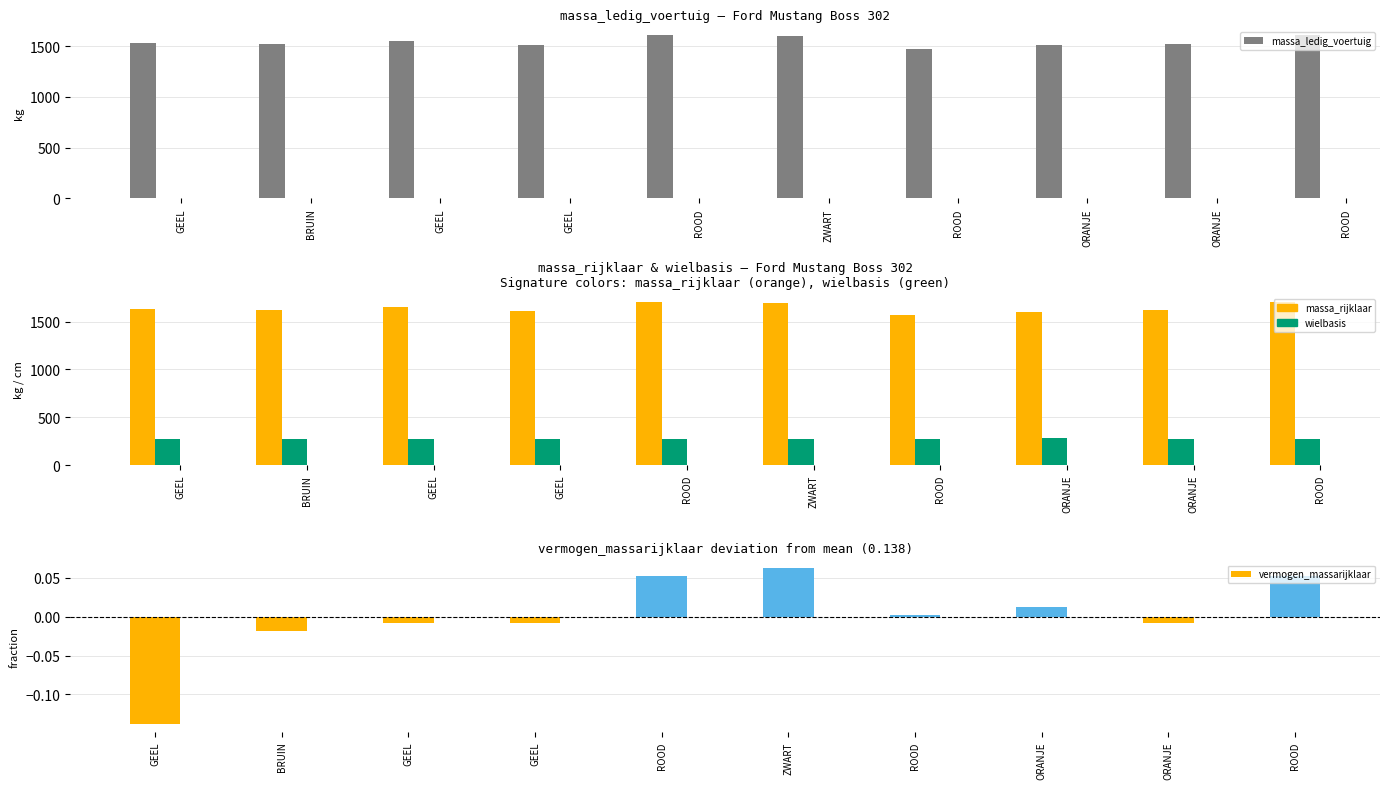

How many positive values does the vermogen_massarijklaar series have?

5